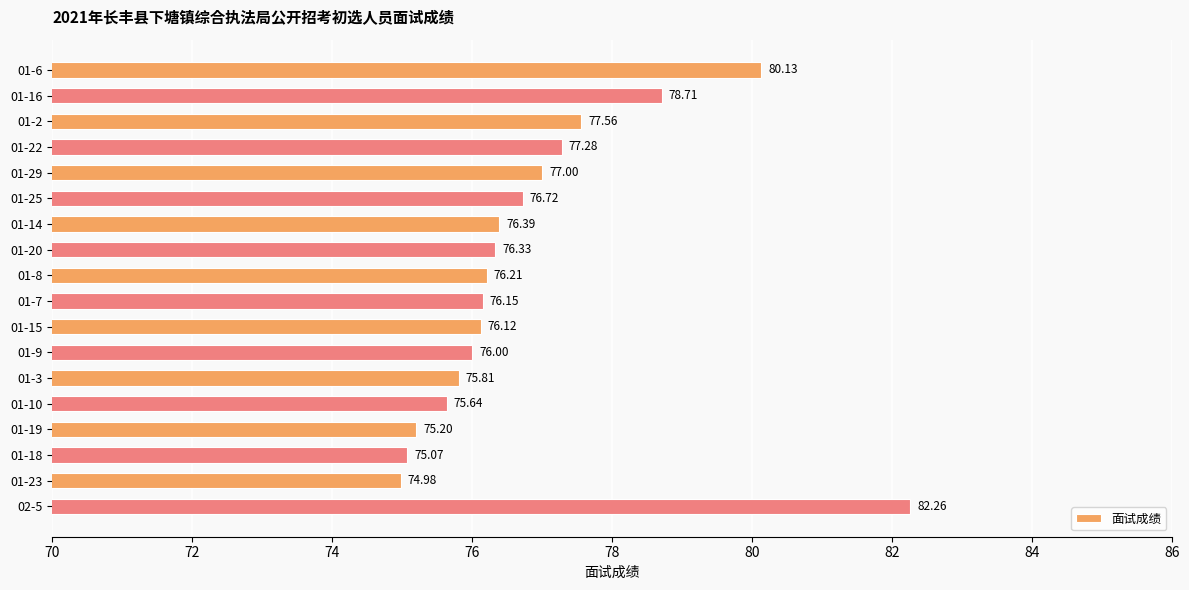

Count the number of categories in the chart.

18